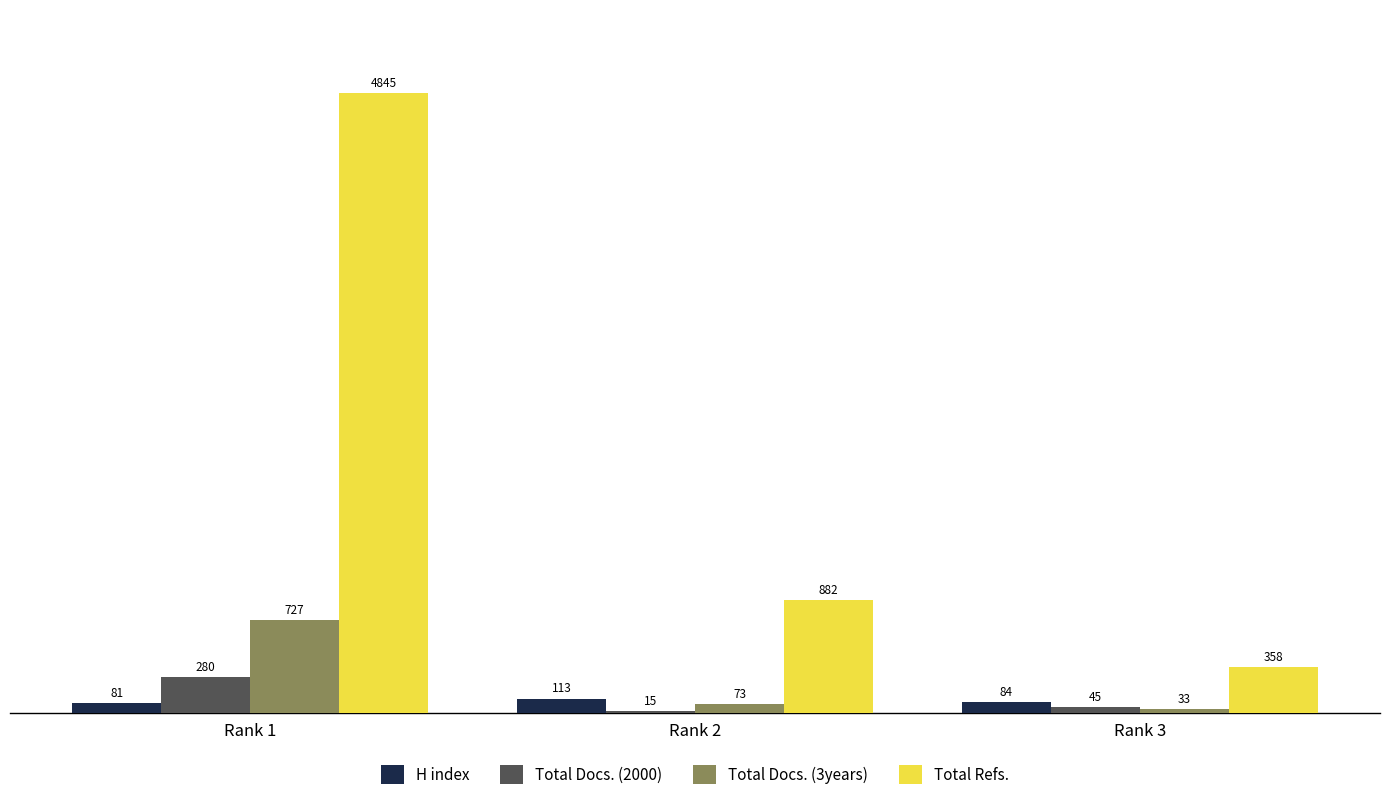

Where is H index nearest to the value 97?

Rank 3